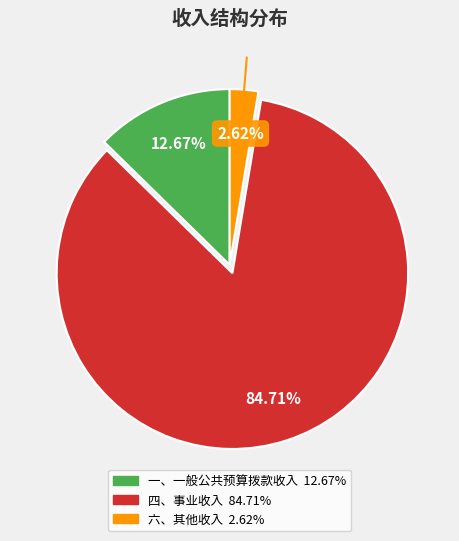

What percentage is the 四、事业收入 slice, to the nearest percent?

85%